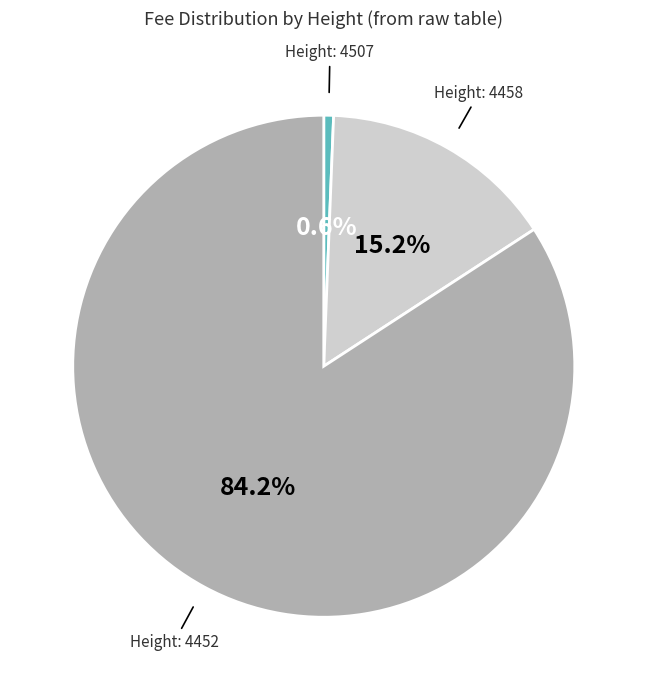

Is there any slice that represents more than half of the pie?

Yes